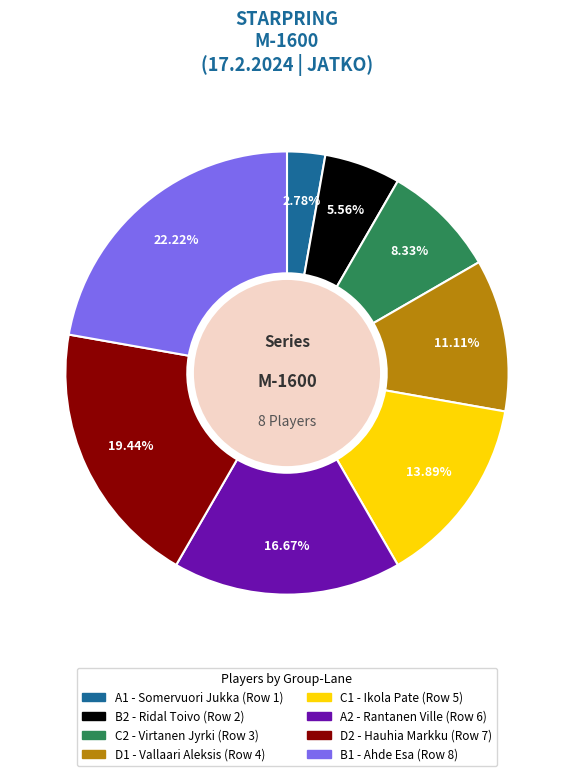

Does A1 account for over 50% of the chart?

No